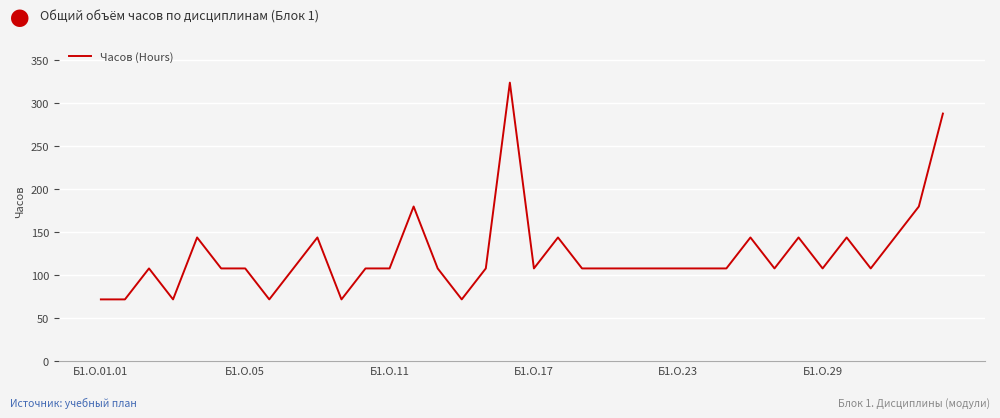

What is the maximum value shown in the chart?

324